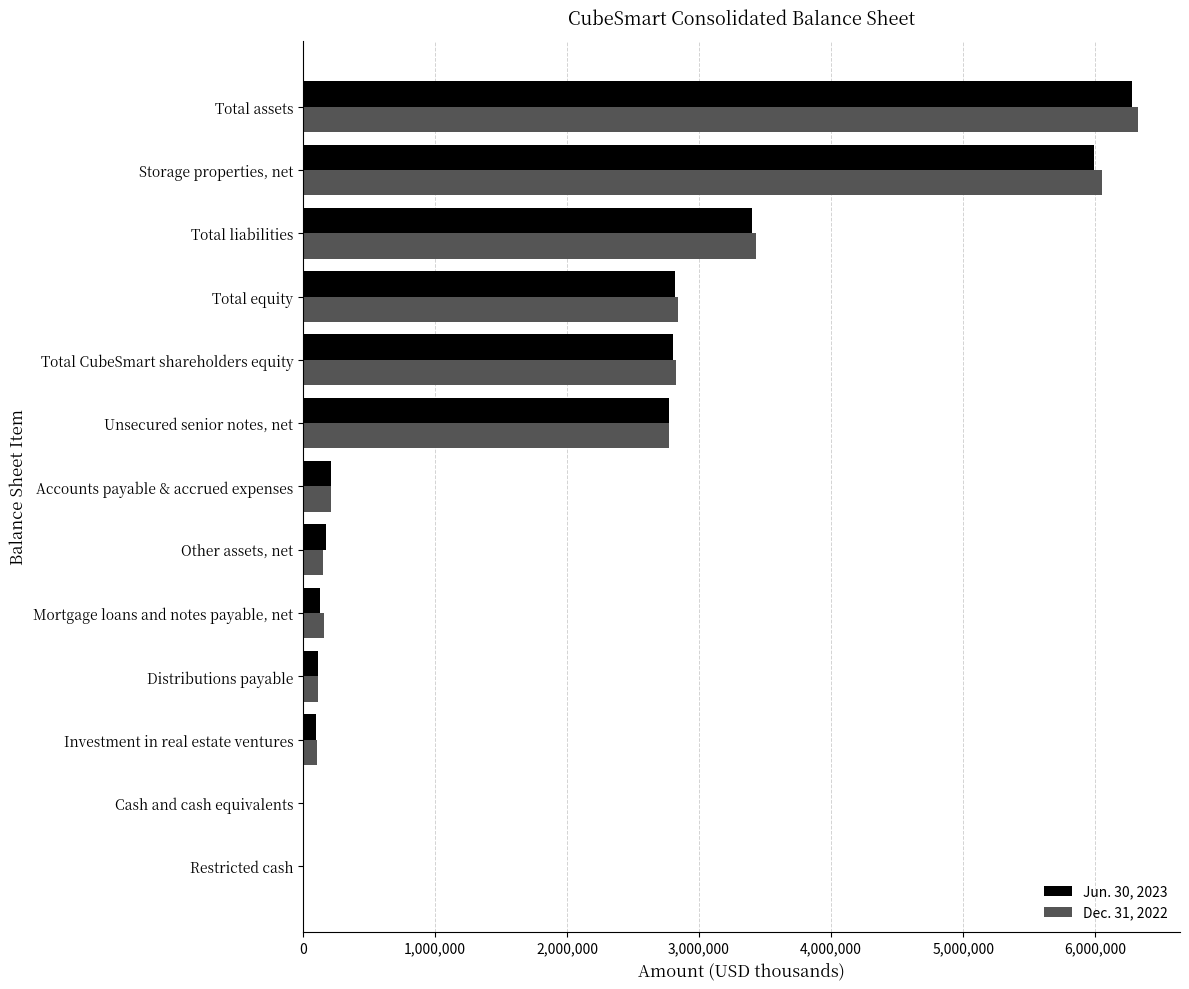

True or false: Jun. 30, 2023 has a value of 940330 at Total liabilities.

False